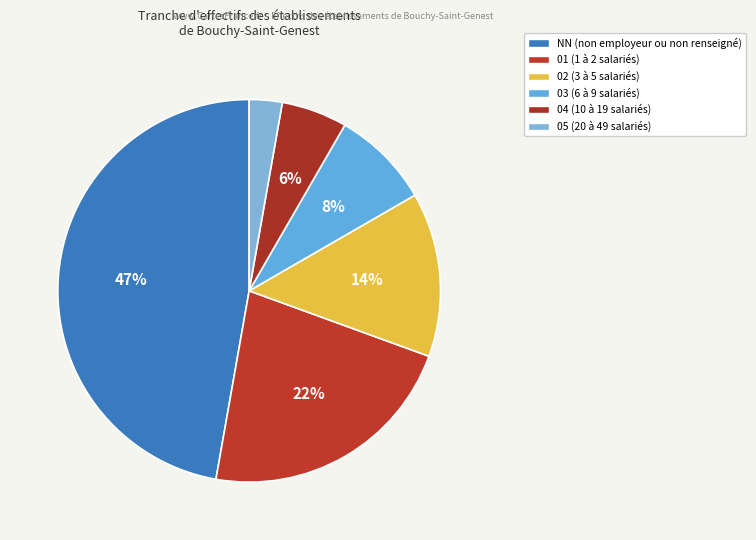

Which has a higher value, 01 or 05?

01